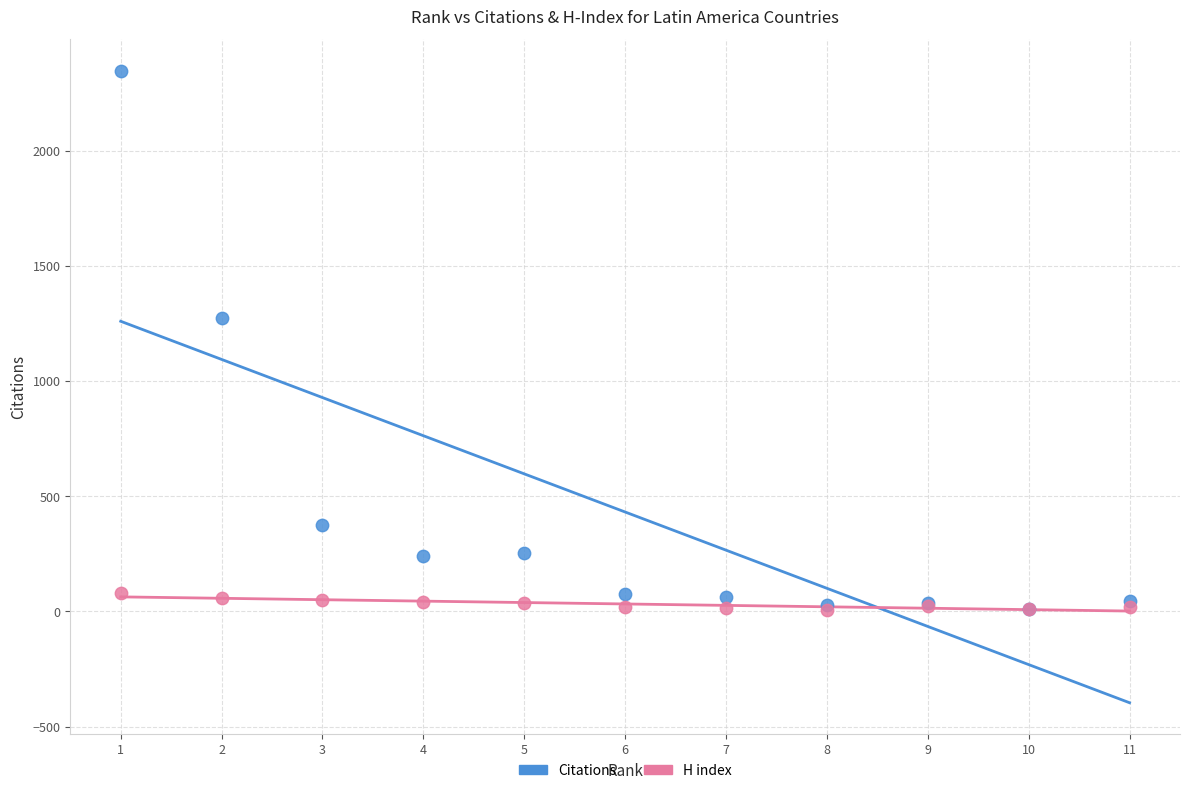

Across all series, what Y value is closest to 1175?

1275